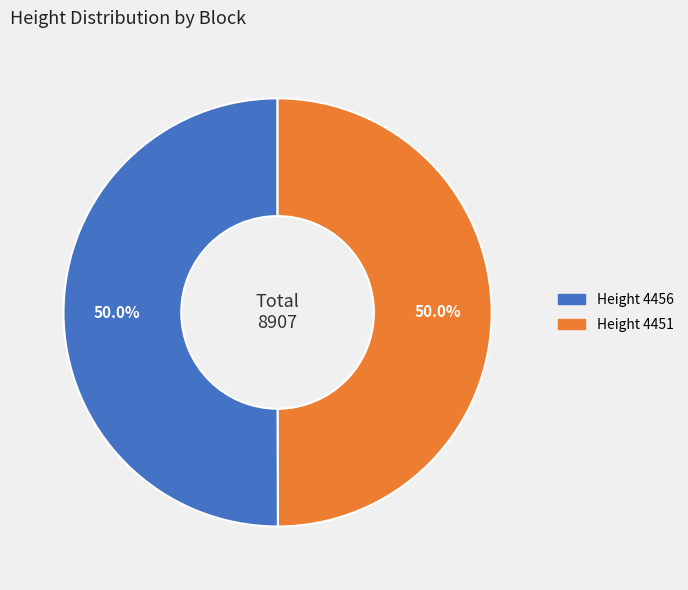

Approximately how many times larger is the value at Height 4456 compared to Height 4451?

1.0